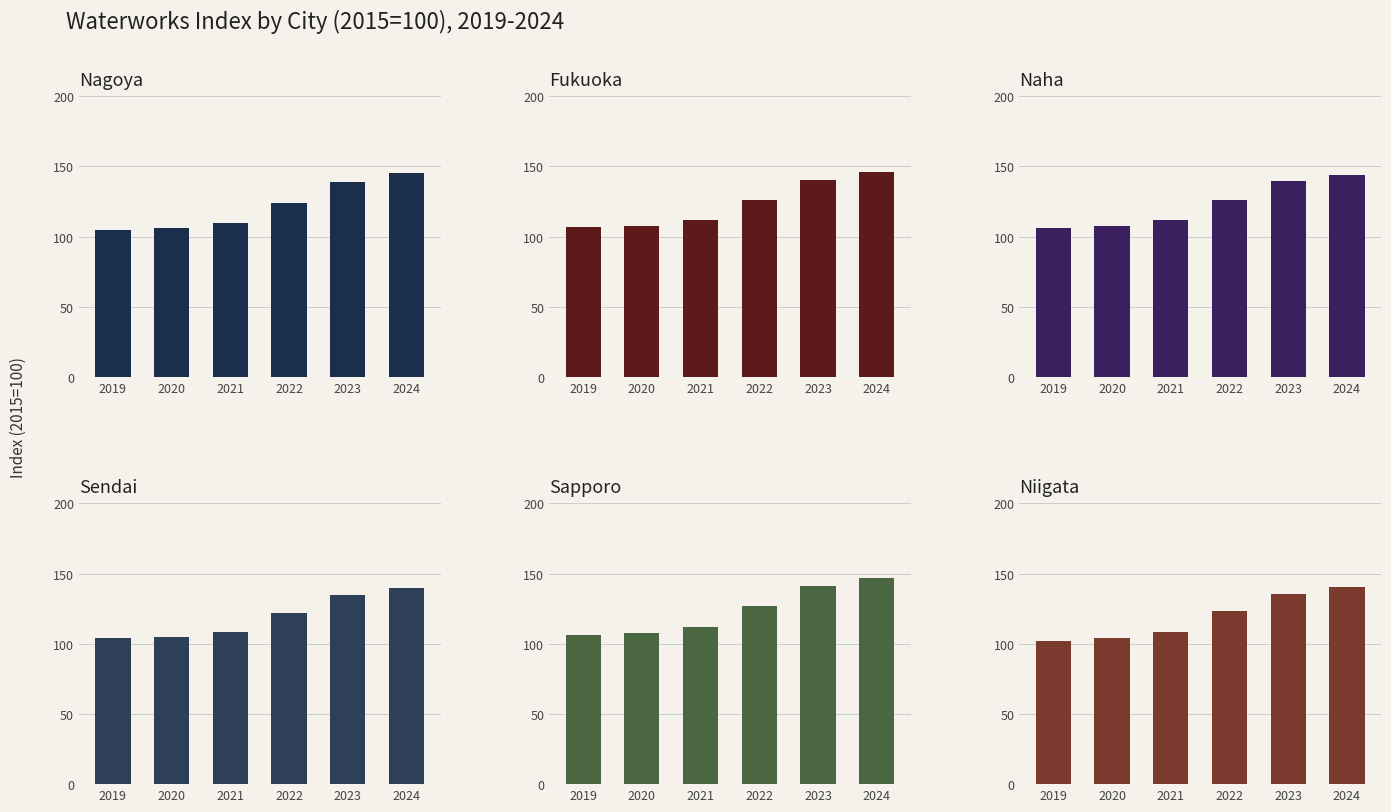

At which category is the sum across all series the highest?

2024